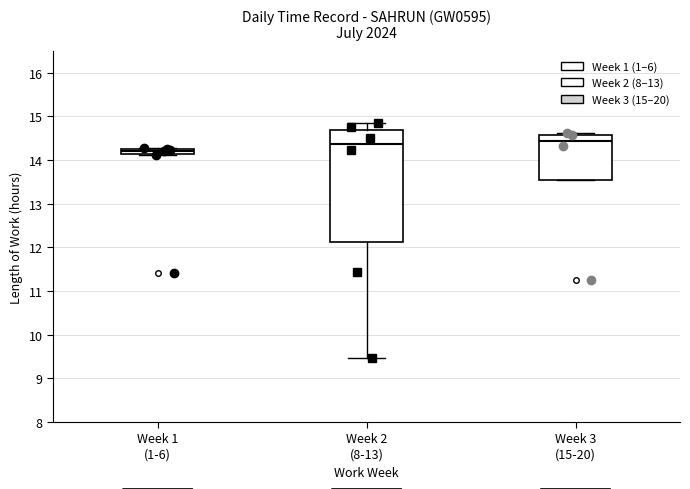

Comparing the boxes themselves (not the whiskers), which one is the tallest?

Week 2 (8-13)